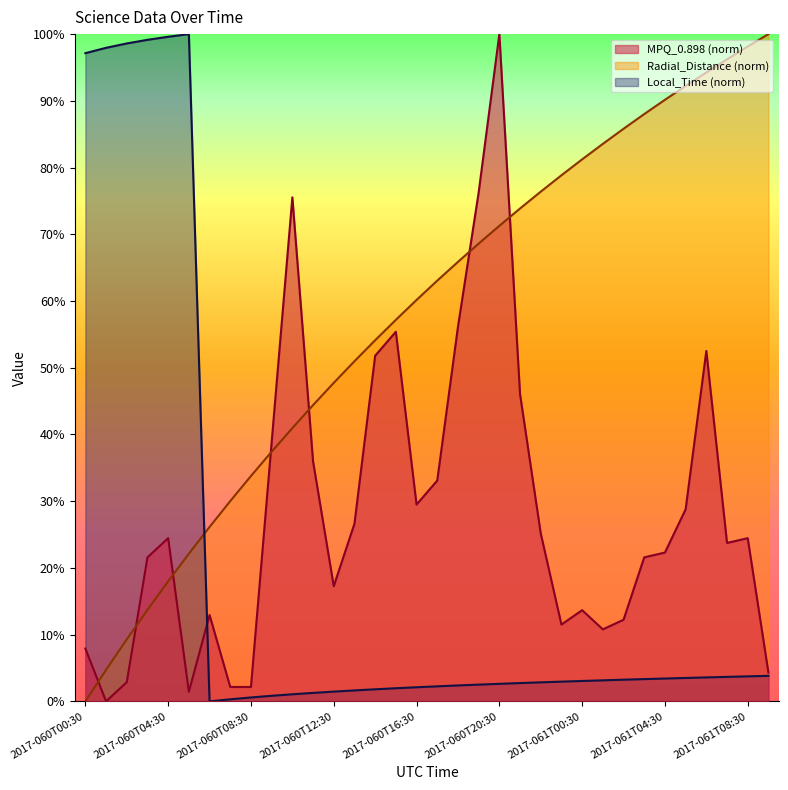

How many series are shown in this chart?

3